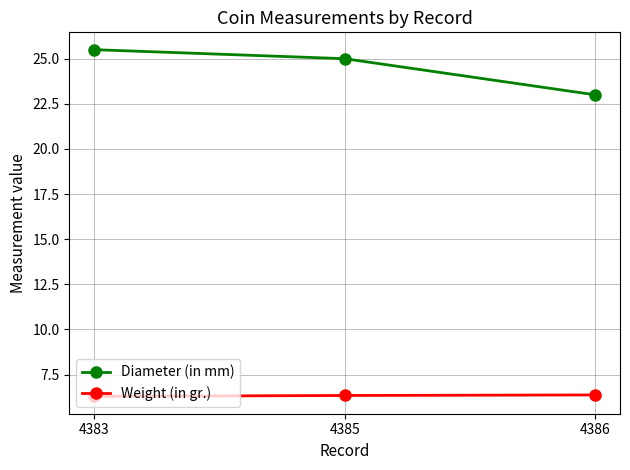

Between 4385 and 4386, which series saw the biggest shift?

Diameter (in mm)